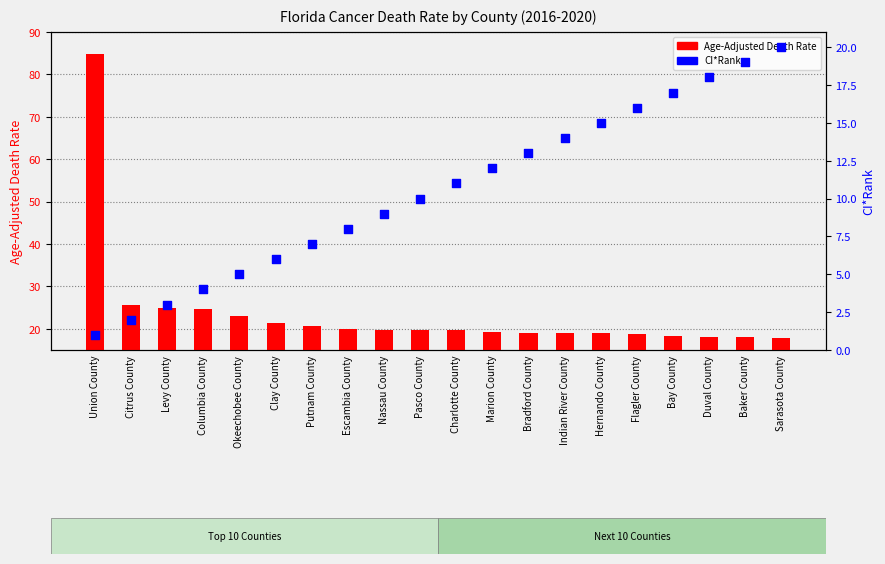

Which series has the widest spread of Y values?

Age-Adjusted Death Rate